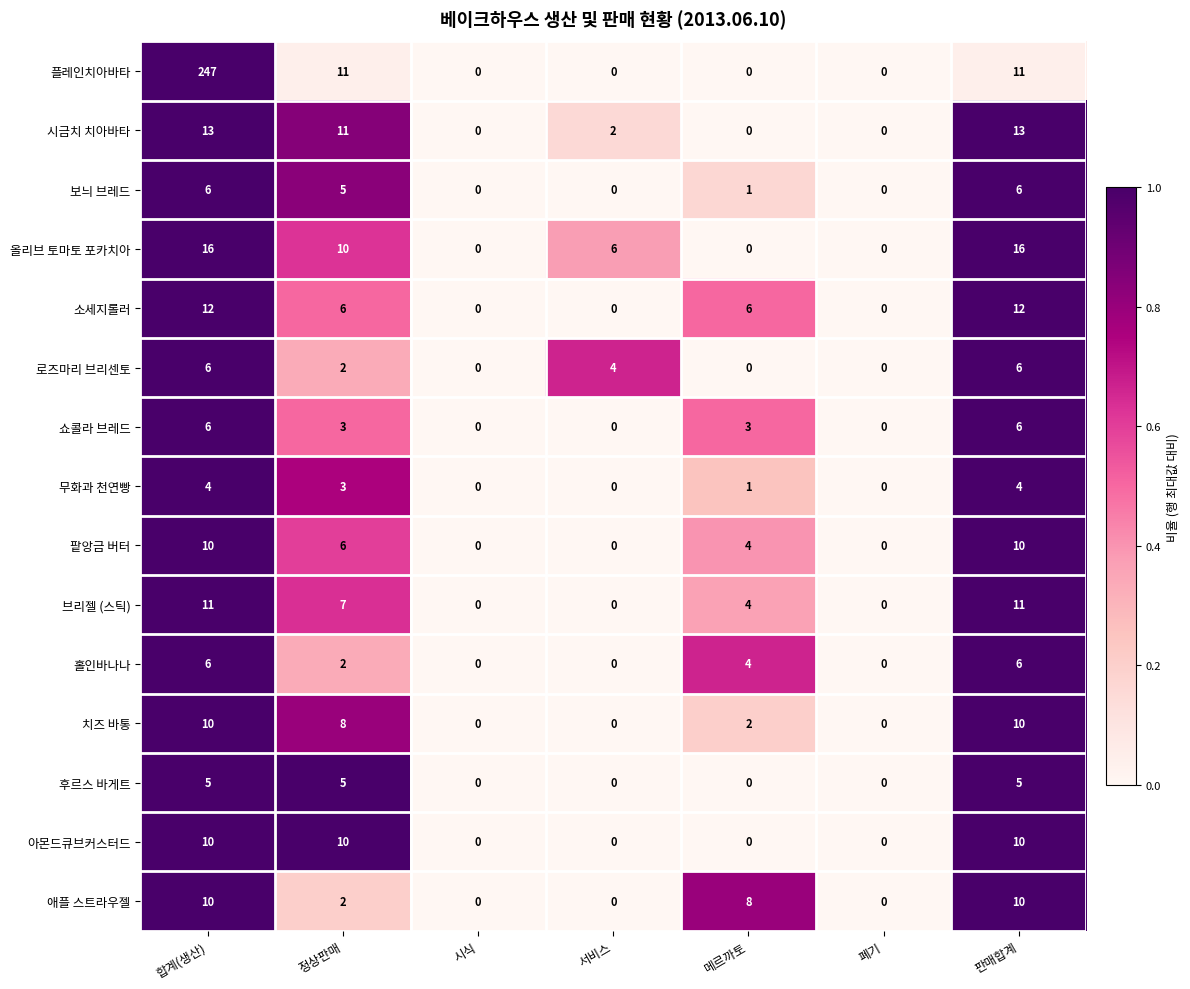

What is the greatest value displayed?

247